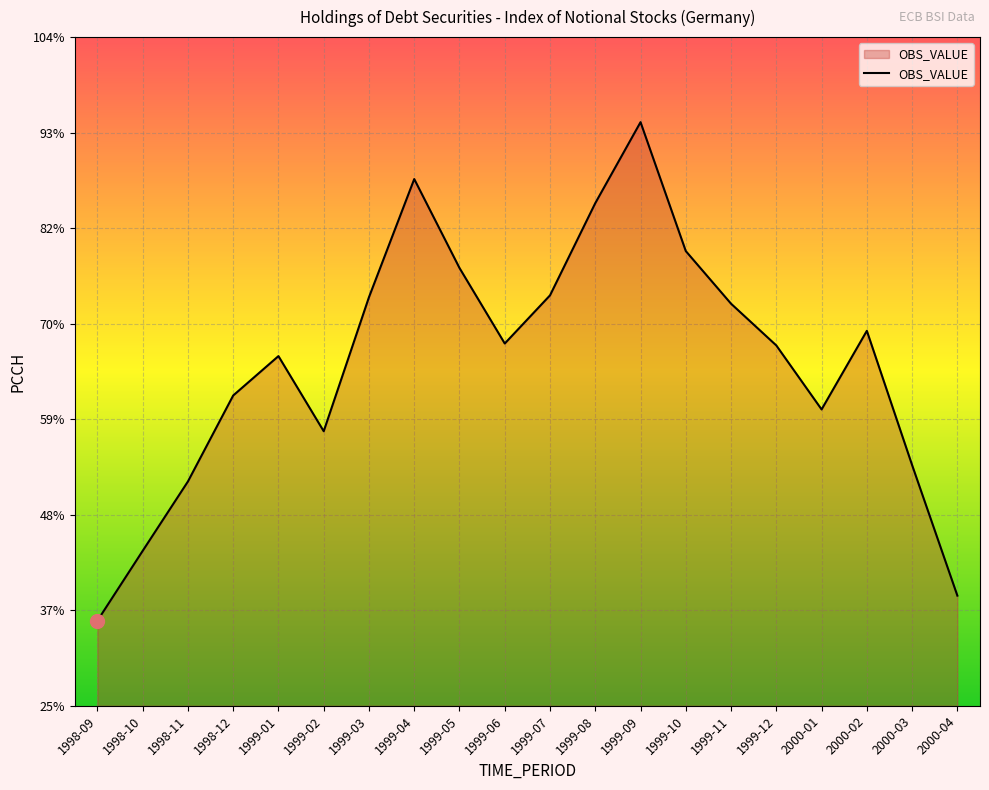

What position from the right is 1999-12?

5